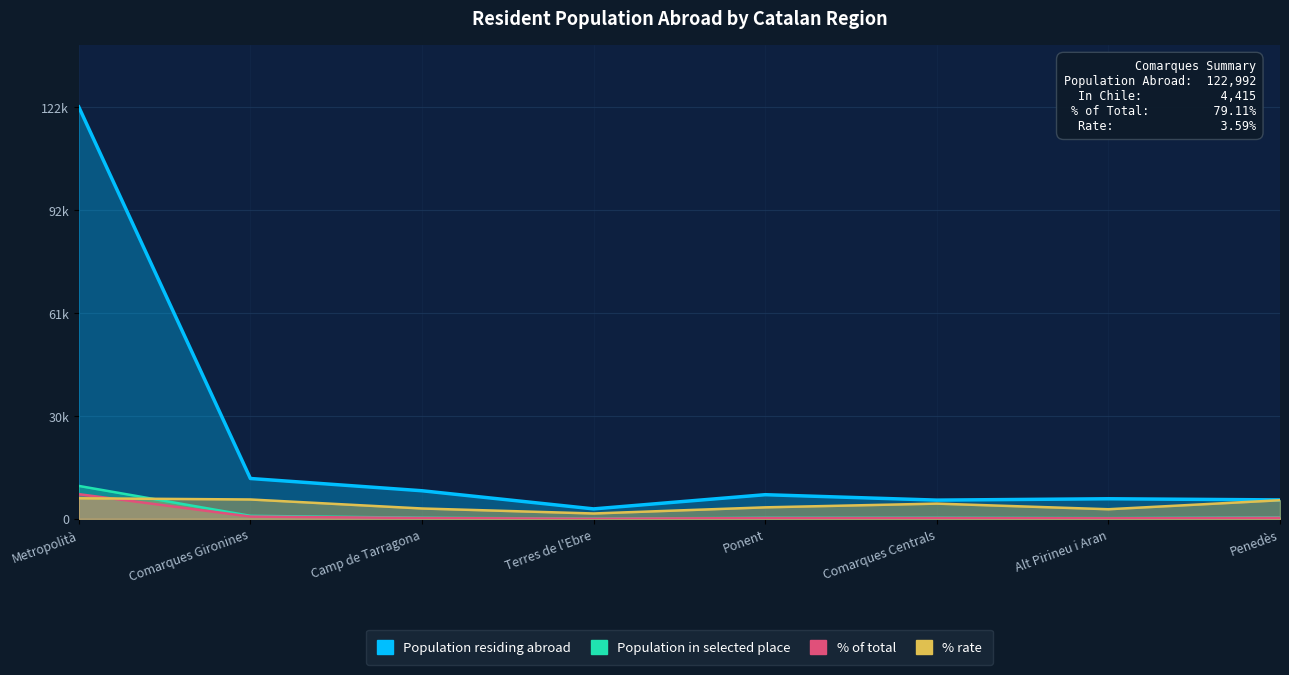

Reading left to right, transcribe all the data shown in this chart.

Population residing abroad: Metropolità=122992.0	Comarques Gironines=12058.0	Camp de Tarragona=8396.0	Terres de l'Ebre=2980.0	Ponent=7218.0	Comarques Centrals=5600.0	Alt Pirineu i Aran=6005.0	Penedès=5660.0
Population in selected place: Metropolità=9839.4	Comarques Gironines=907.0	Camp de Tarragona=338.8	Terres de l'Ebre=62.4	Ponent=323.1	Comarques Centrals=332.1	Alt Pirineu i Aran=225.1	Penedès=410.1
% of total: Metropolità=7379.5	Comarques Gironines=680.0	Camp de Tarragona=253.7	Terres de l'Ebre=46.6	Ponent=242.5	Comarques Centrals=249.1	Alt Pirineu i Aran=168.8	Penedès=307.8
% rate: Metropolità=6149.6	Comarques Gironines=5789.9	Camp de Tarragona=3100.5	Terres de l'Ebre=1610.2	Ponent=3443.1	Comarques Centrals=4556.5	Alt Pirineu i Aran=2877.8	Penedès=5567.2